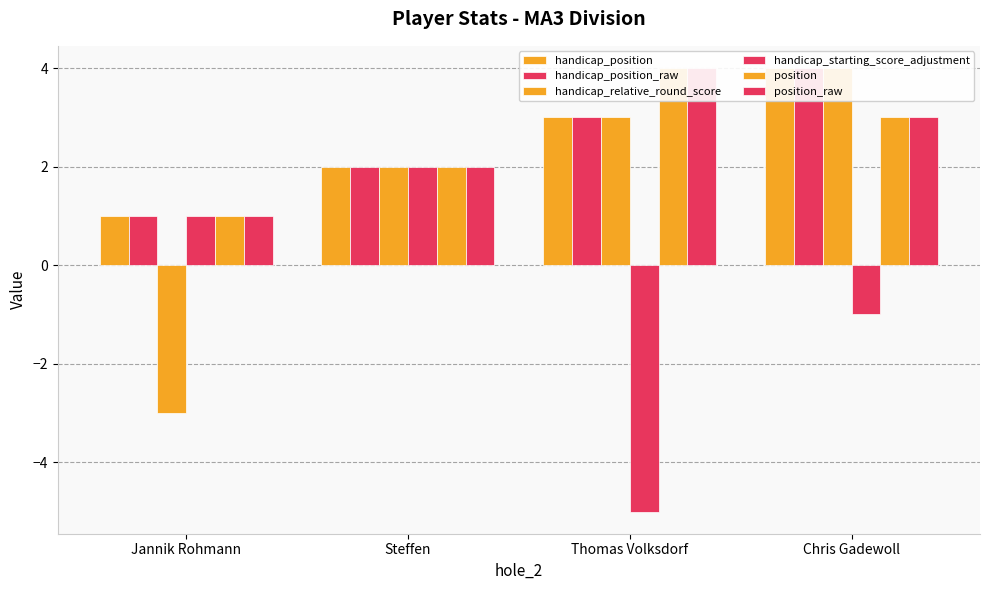

Reading left to right, what are all the values shown in this chart?

handicap_position: 1	2	3	4
handicap_position_raw: 1	2	3	4
handicap_relative_round_score: -3	2	3	4
handicap_starting_score_adjustment: 1	2	-5	-1
position: 1	2	4	3
position_raw: 1	2	4	3